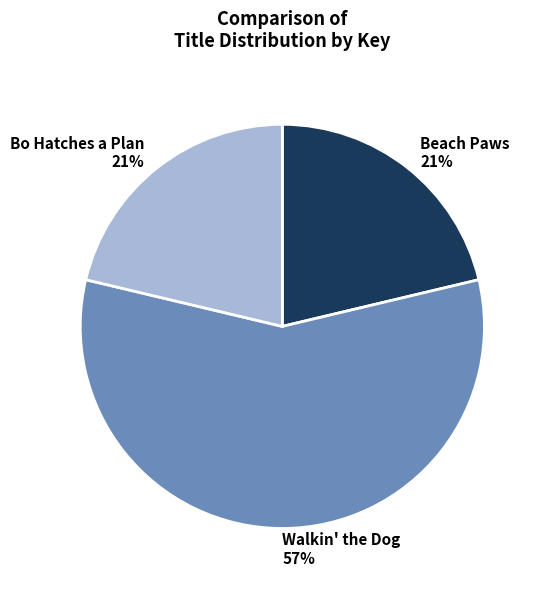

What is the largest slice in the pie chart?

Walkin' the Dog